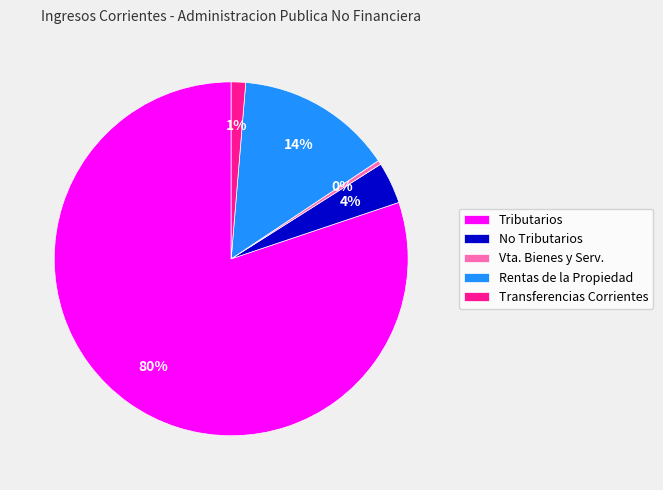

How many slices are in this pie chart?

5